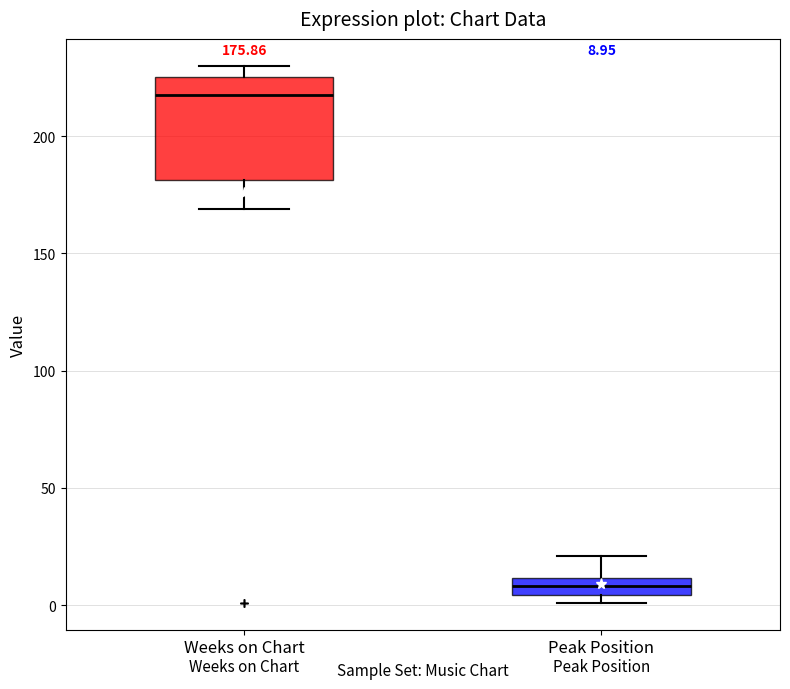

Which box's median line is the highest?

Weeks on Chart